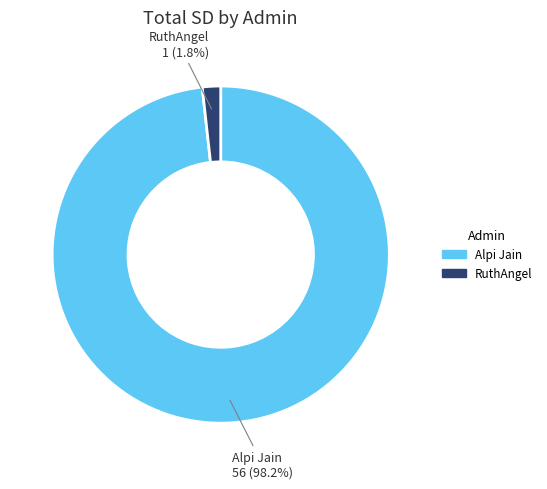

Rank the categories by value from lowest to highest.

RuthAngel, Alpi Jain